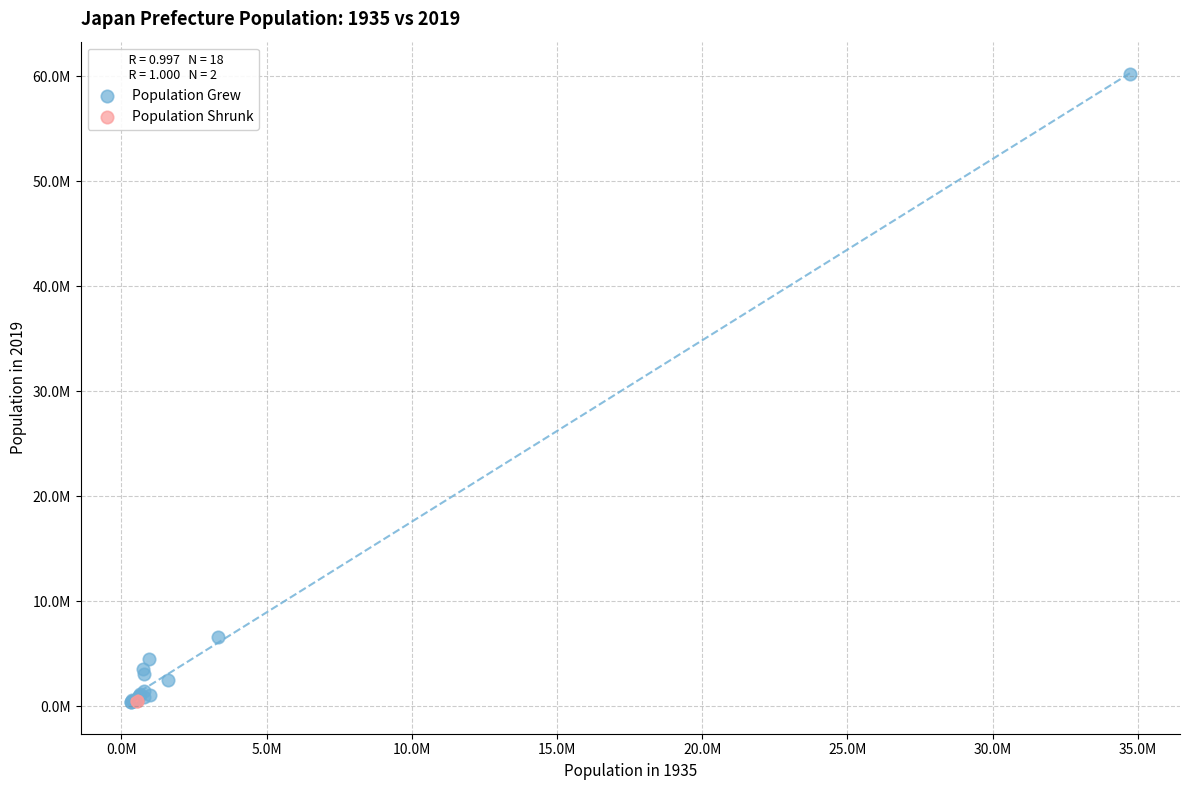

What are all the series names shown in the legend?

Population Grew, Population Shrunk